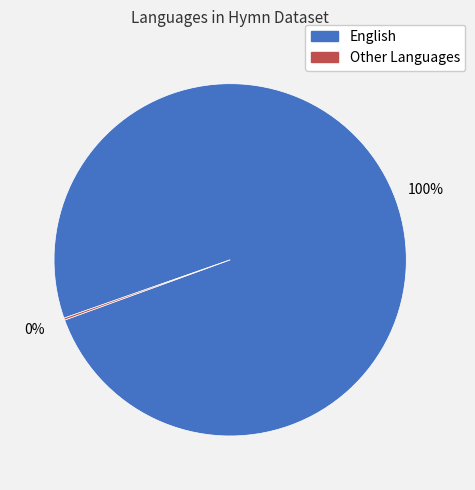

Is there a majority slice in this chart?

Yes